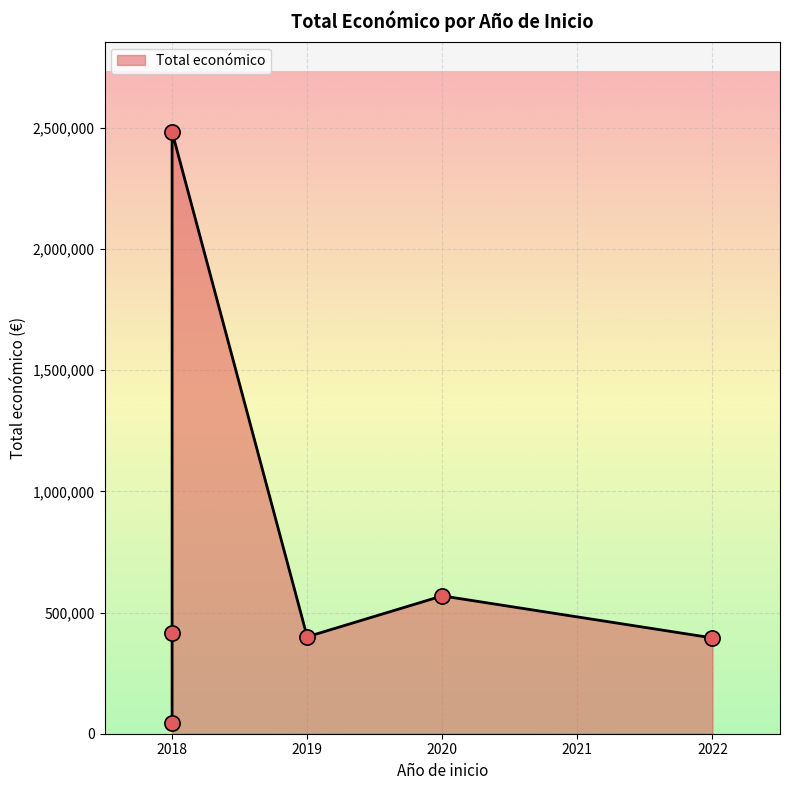

Which has a higher value, 2018 (ECOCIGAN) or 2018 (AGRUMES)?

2018 (ECOCIGAN)